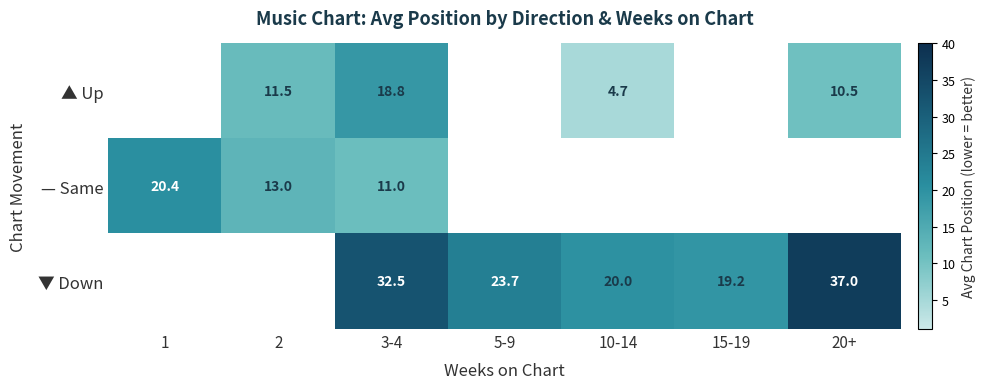

What is the spread (max minus min) of values at 3-4?

21.5